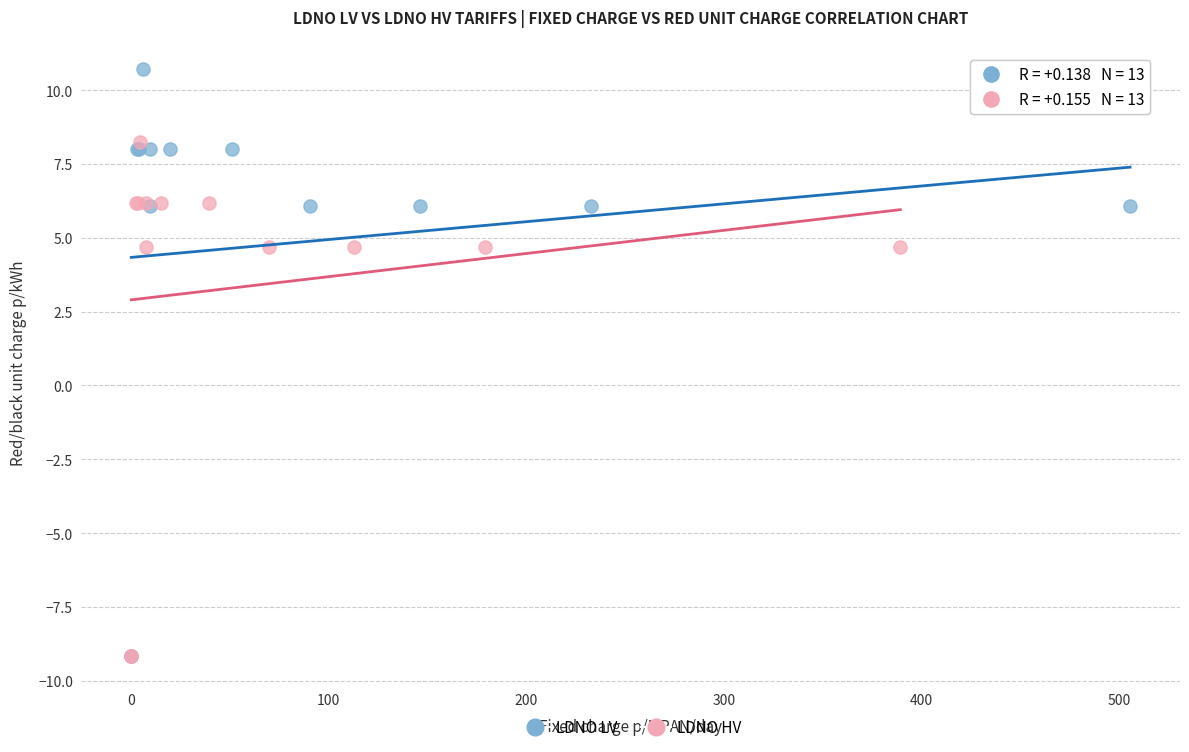

Which series has the largest Y range (max minus min)?

LDNO LV